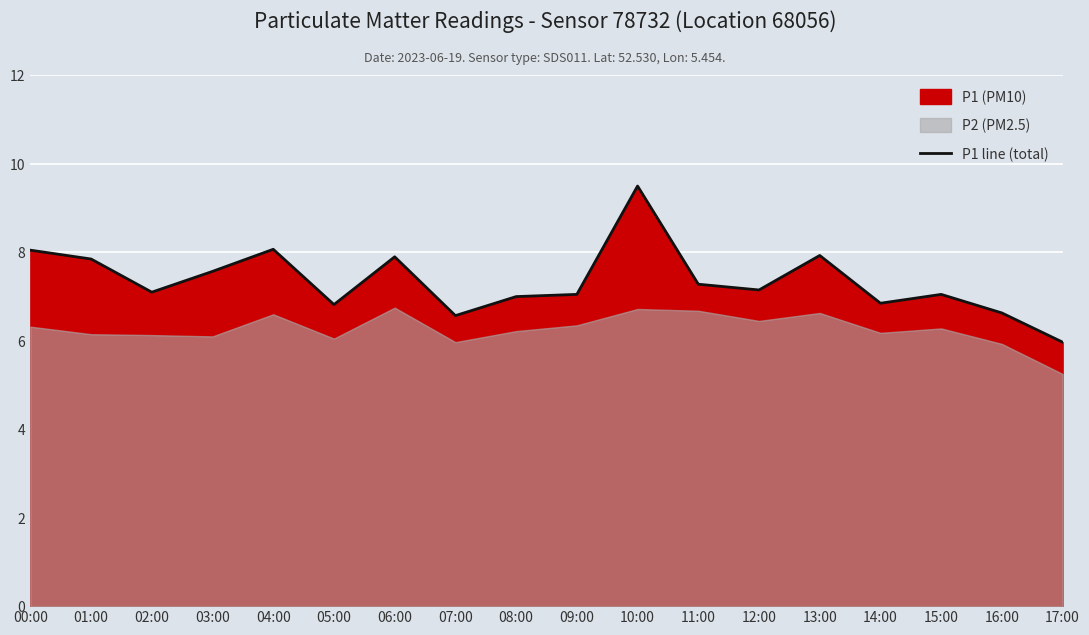

How many interior local valleys (lower than both neighbors) does the data have?

5